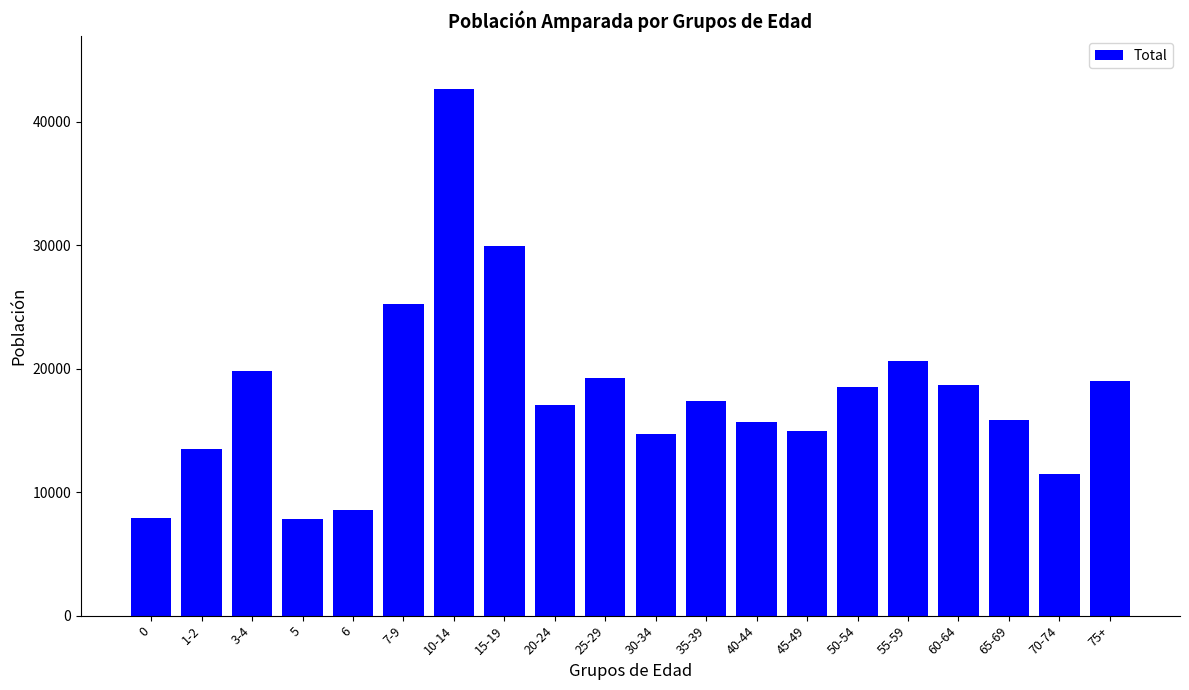

Are the bars horizontal?

No